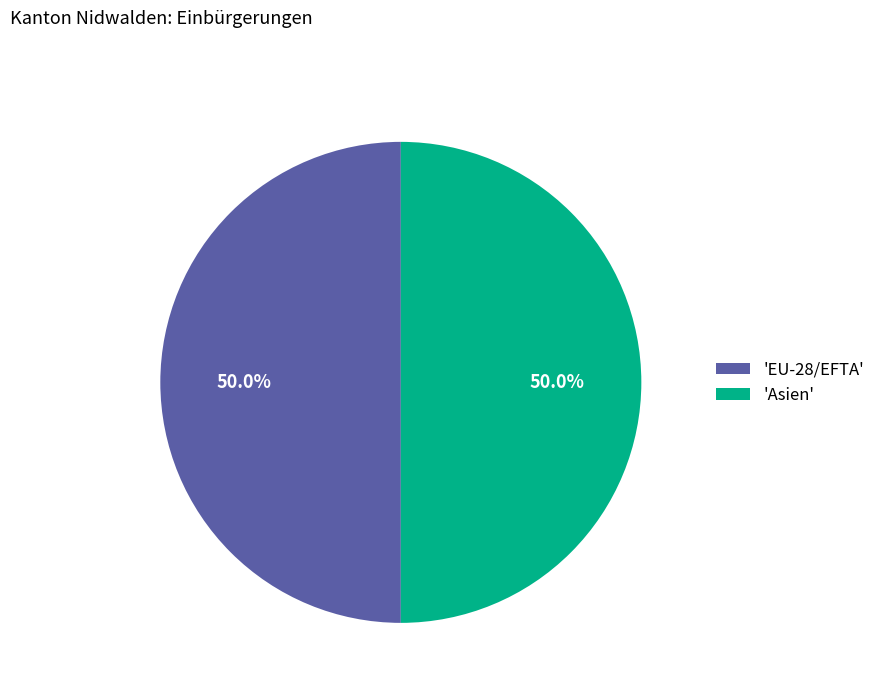

What portion of the pie excludes 'EU-28/EFTA'?

50.0%